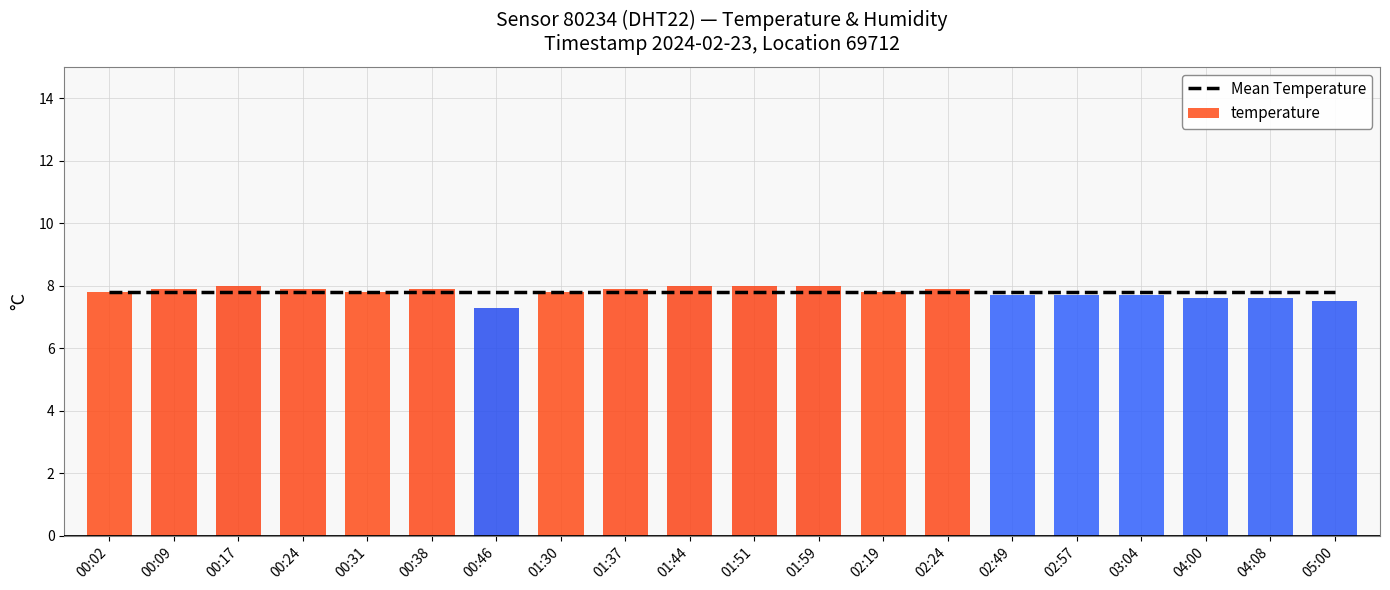

Reading left to right, what are all the values shown in this chart?

Mean Temperature: 7.8	7.8	7.8	7.8	7.8	7.8	7.8	7.8	7.8	7.8	7.8	7.8	7.8	7.8	7.8	7.8	7.8	7.8	7.8	7.8
temperature: 7.8	7.9	8.0	7.9	7.8	7.9	7.3	7.8	7.9	8.0	8.0	8.0	7.8	7.9	7.7	7.7	7.7	7.6	7.6	7.5